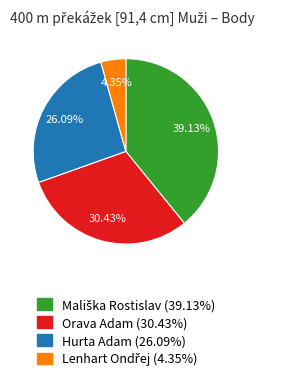

What percentage is the Orava Adam slice, to the nearest percent?

30%